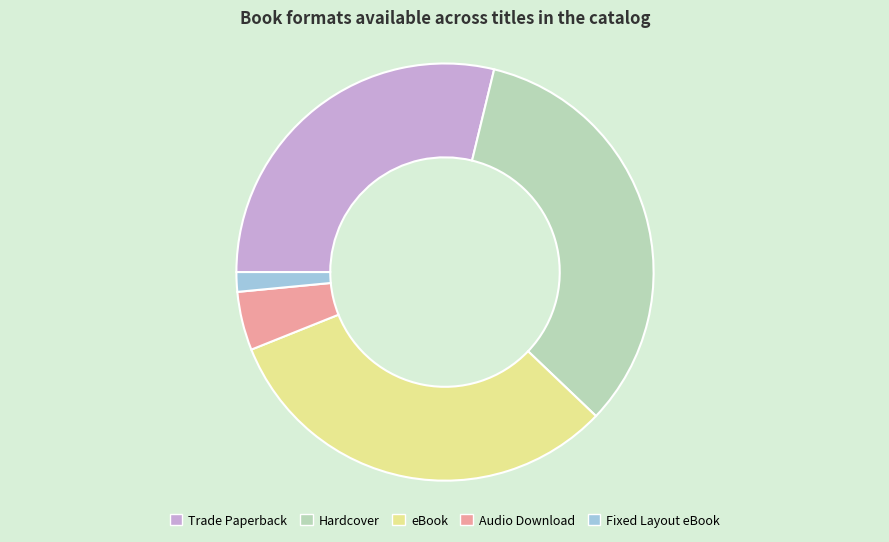

True or false: Trade Paperback accounts for 29% of the total.

True